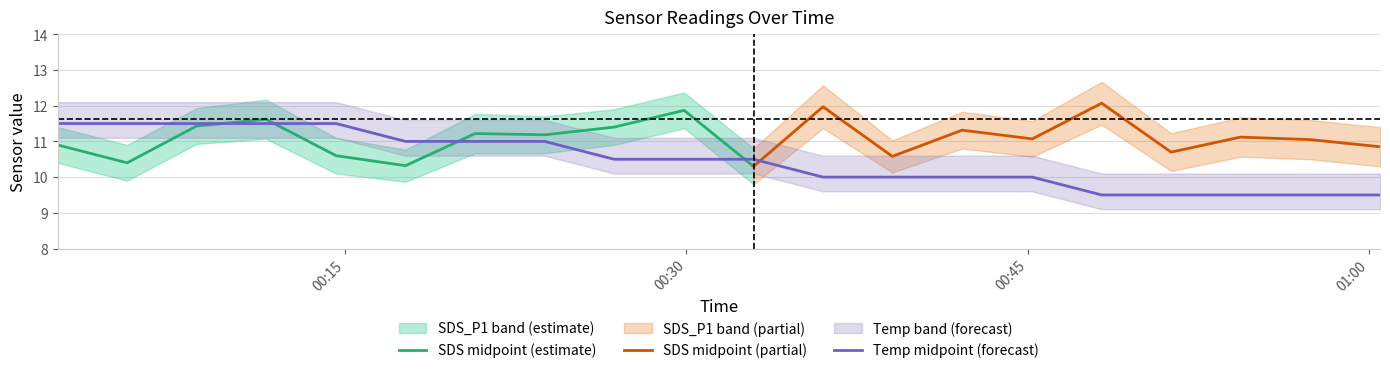

Which series has the largest total across all categories?

Temp